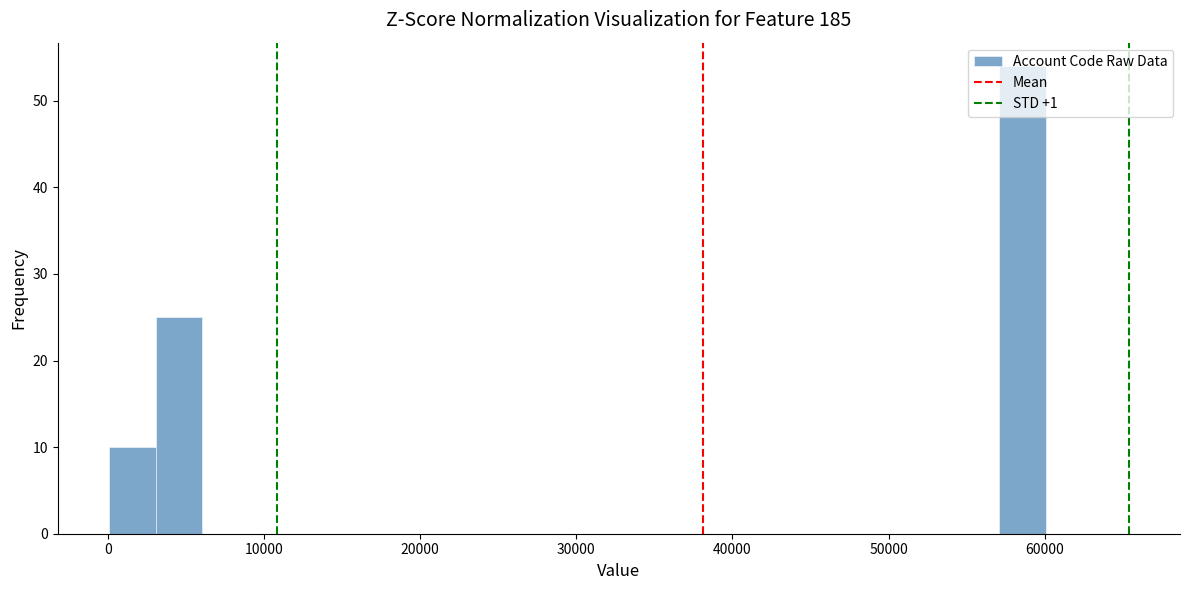

Read against the x-axis, roughly where is the centre of the tallest bar?

59000